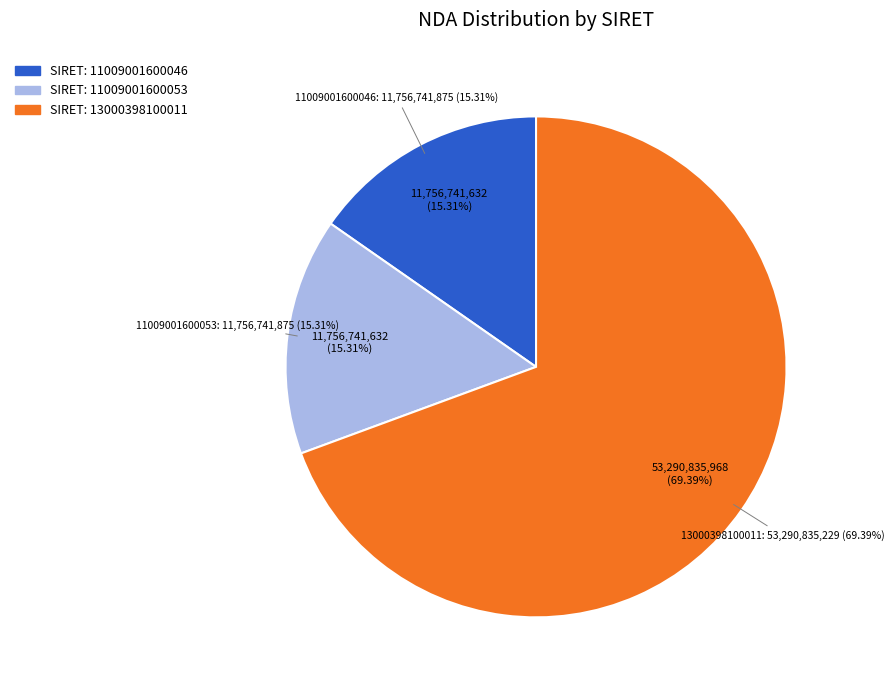

Approximately how many times larger is the value at 11009001600046 compared to 13000398100011?

0.2